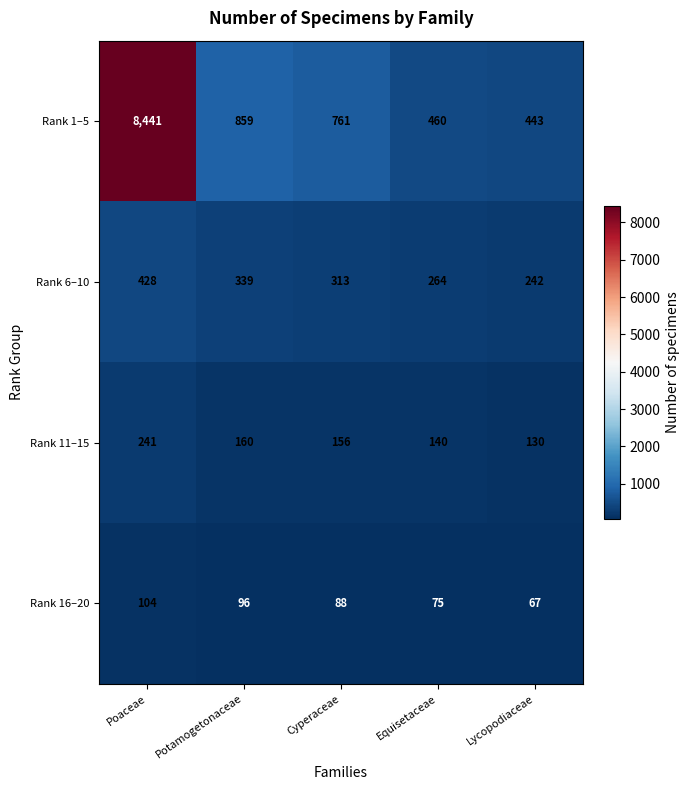

Which label corresponds to the largest value in the chart?

Poaceae